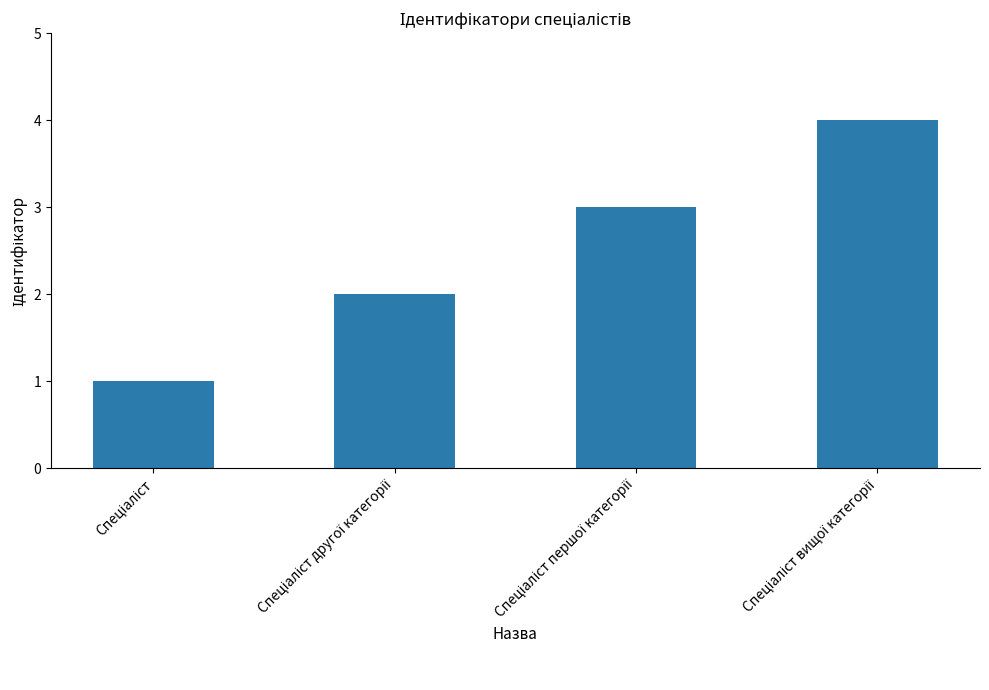

What is the maximum value shown in the chart?

4